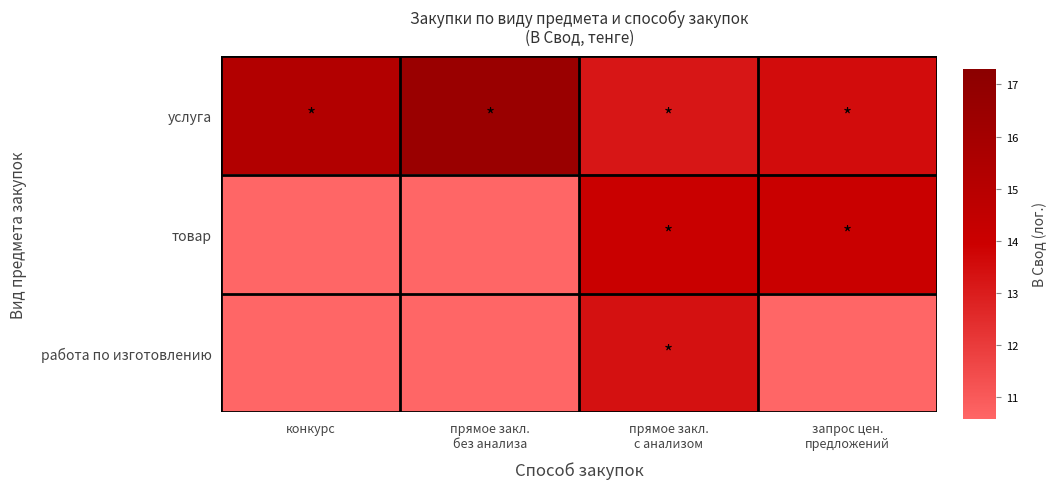

Reading left to right, transcribe all the data shown in this chart.

услуга: конкурс=15.3	прямое закл.
без анализа=16.5	прямое закл.
с анализом=13.2	запрос цен.
предложений=13.5
товар: конкурс=0.0	прямое закл.
без анализа=0.0	прямое закл.
с анализом=14.1	запрос цен.
предложений=14.1
работа по изготовлению: конкурс=0.0	прямое закл.
без анализа=0.0	прямое закл.
с анализом=13.4	запрос цен.
предложений=0.0